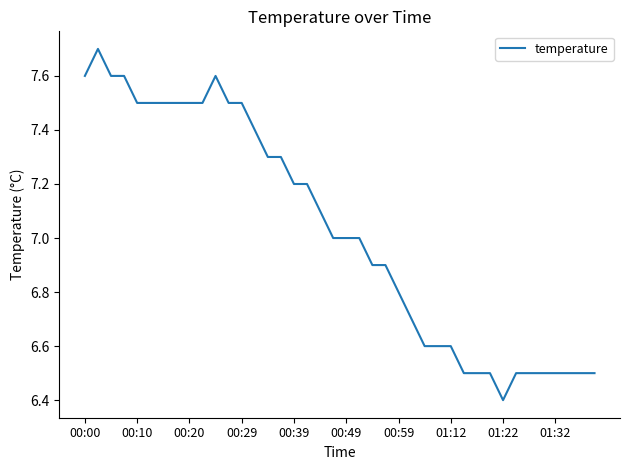

What is the minimum value shown in the chart?

6.4